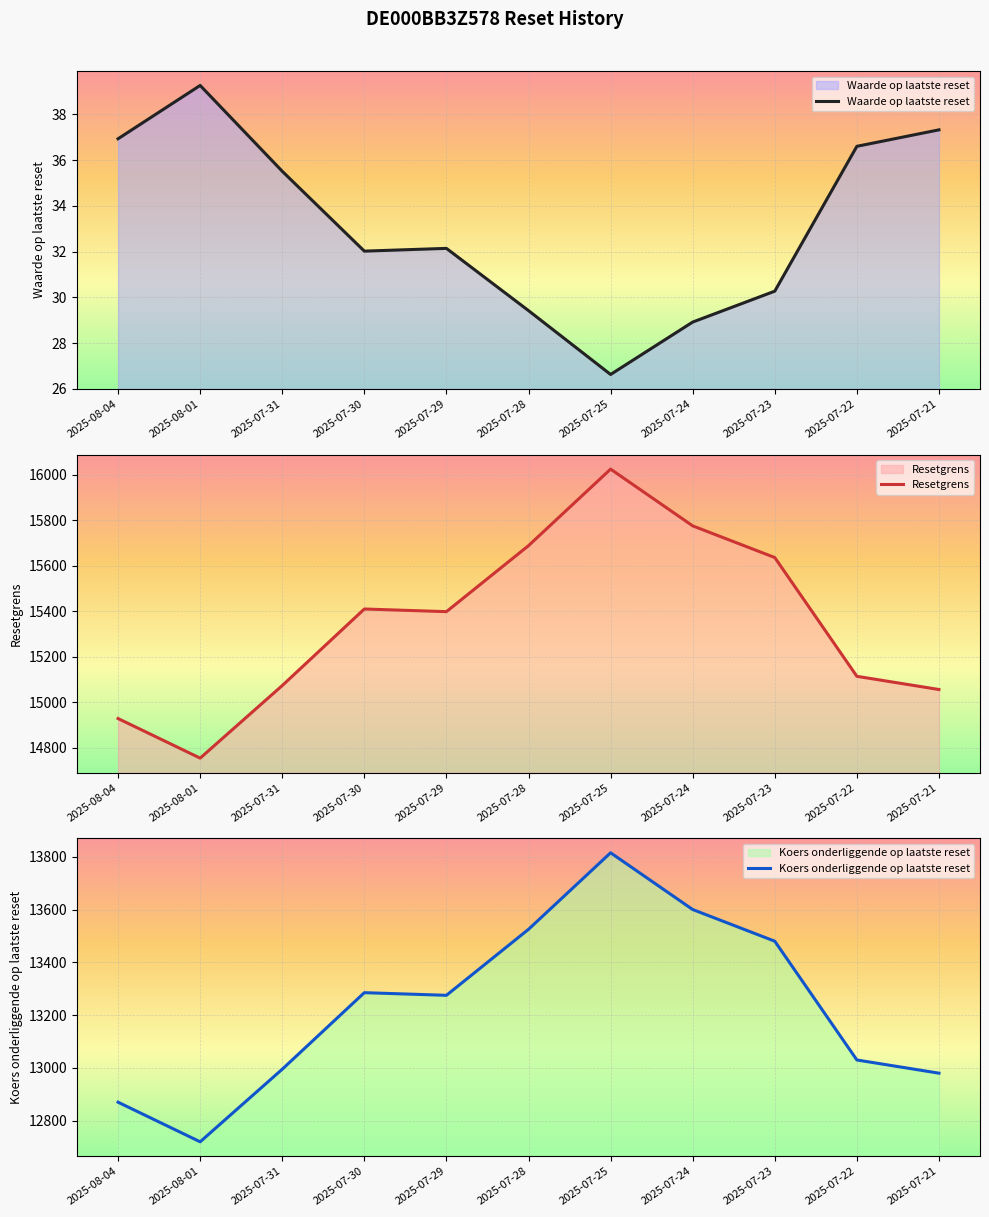

Which series changed the most between 2025-07-29 and 2025-07-21?

Resetgrens